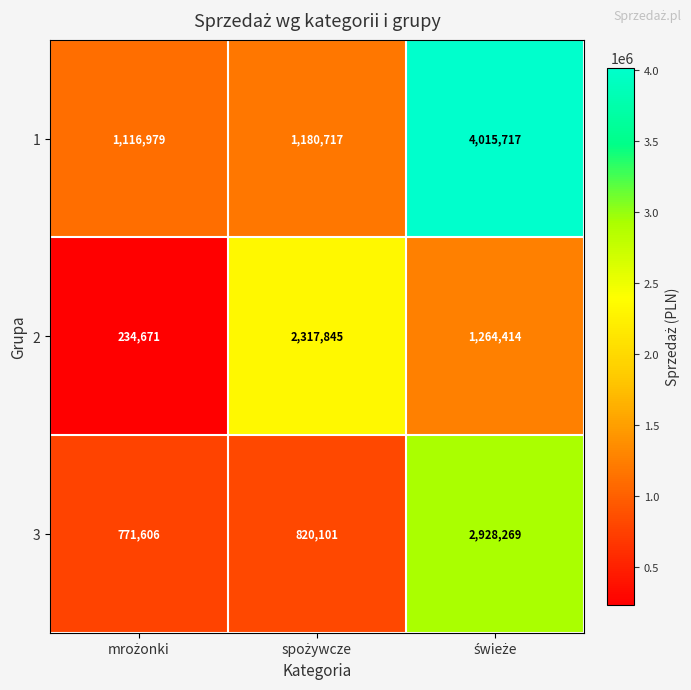

Reading right to left, list all the values displayed in this chart.

1: 4015717	1180717	1116979
2: 1264414	2317845	234671
3: 2928269	820101	771606